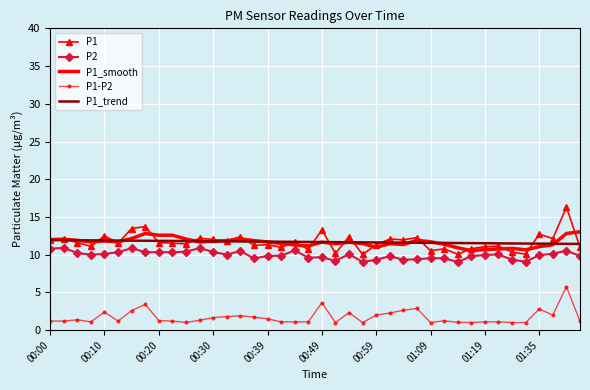

True or false: P1-P2 and P2 cross at least once.

False